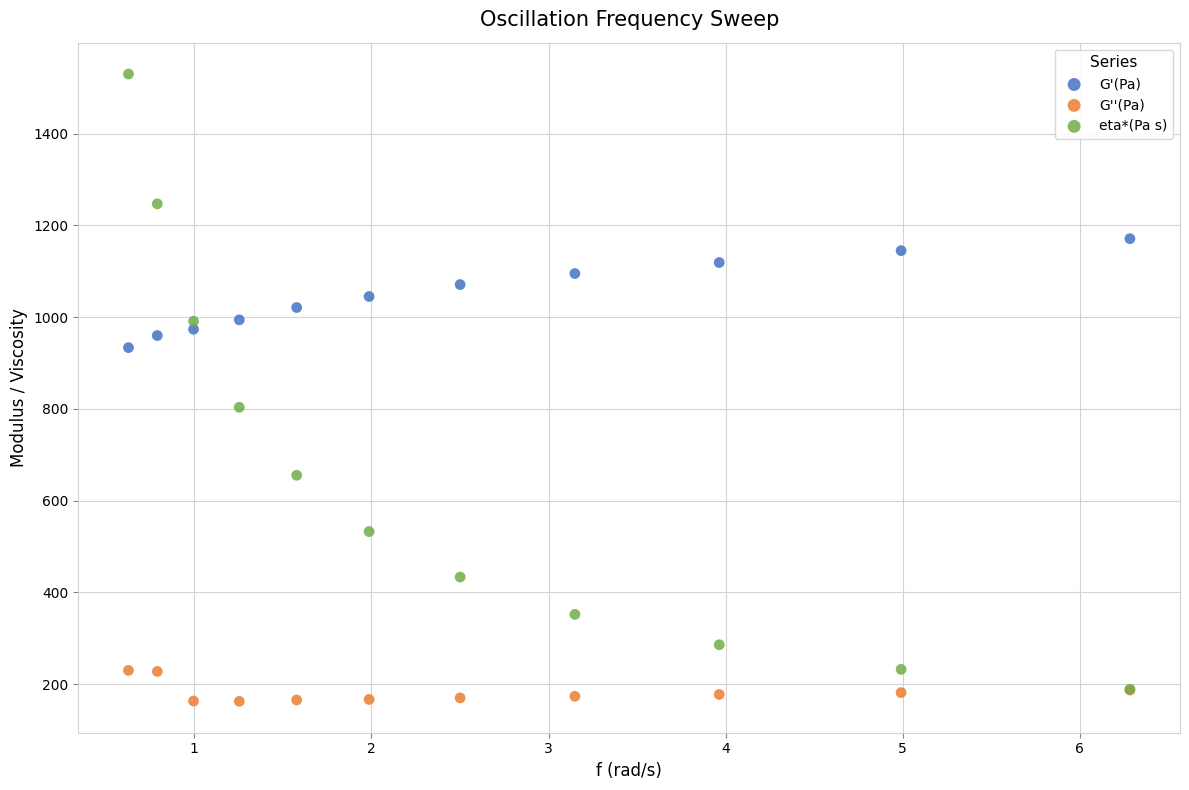

Which series contains the lowest Y value?

G''(Pa)